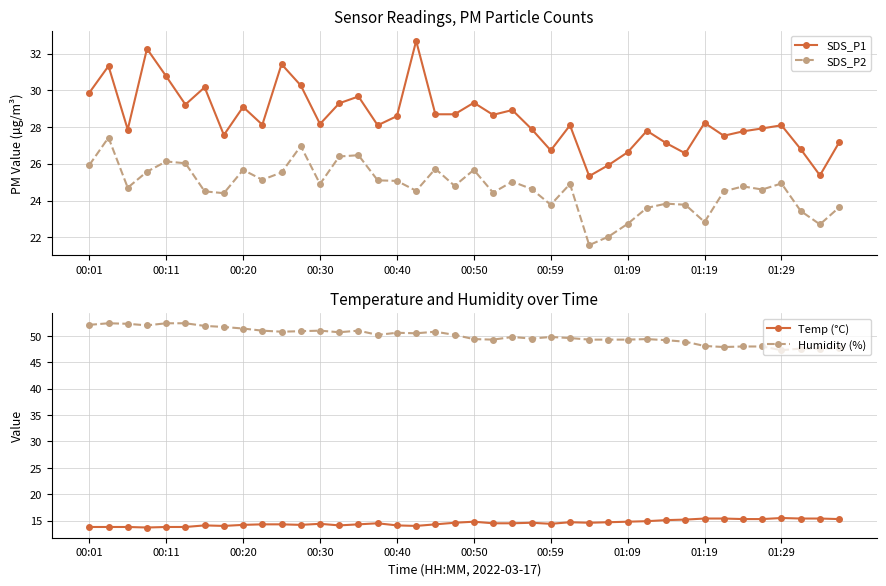

What is the sum of all SDS_P2 values?

988.3